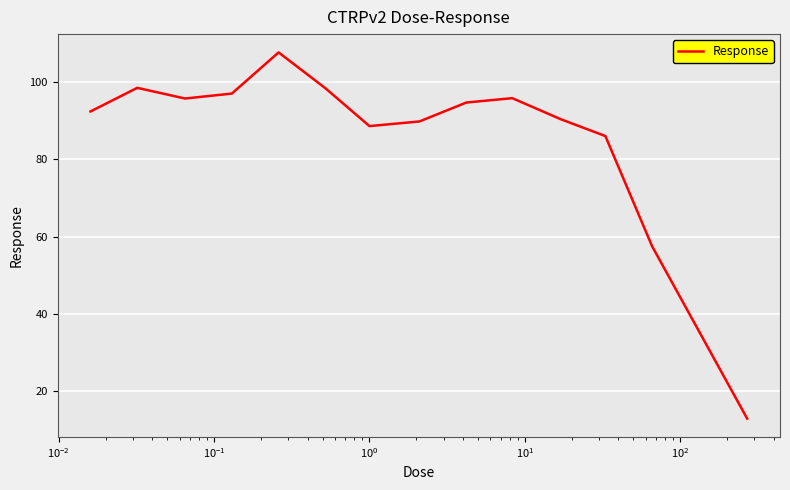

What is the maximum value shown in the chart?

107.7